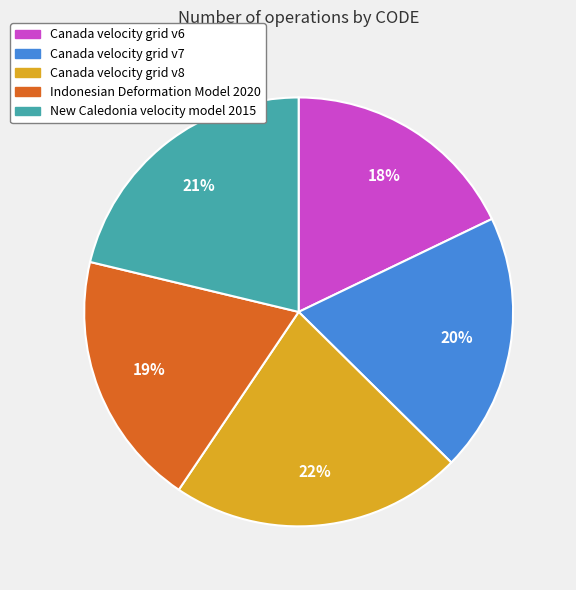

To the nearest percent, what percentage of the pie is Indonesian Deformation Model 2020?

19%